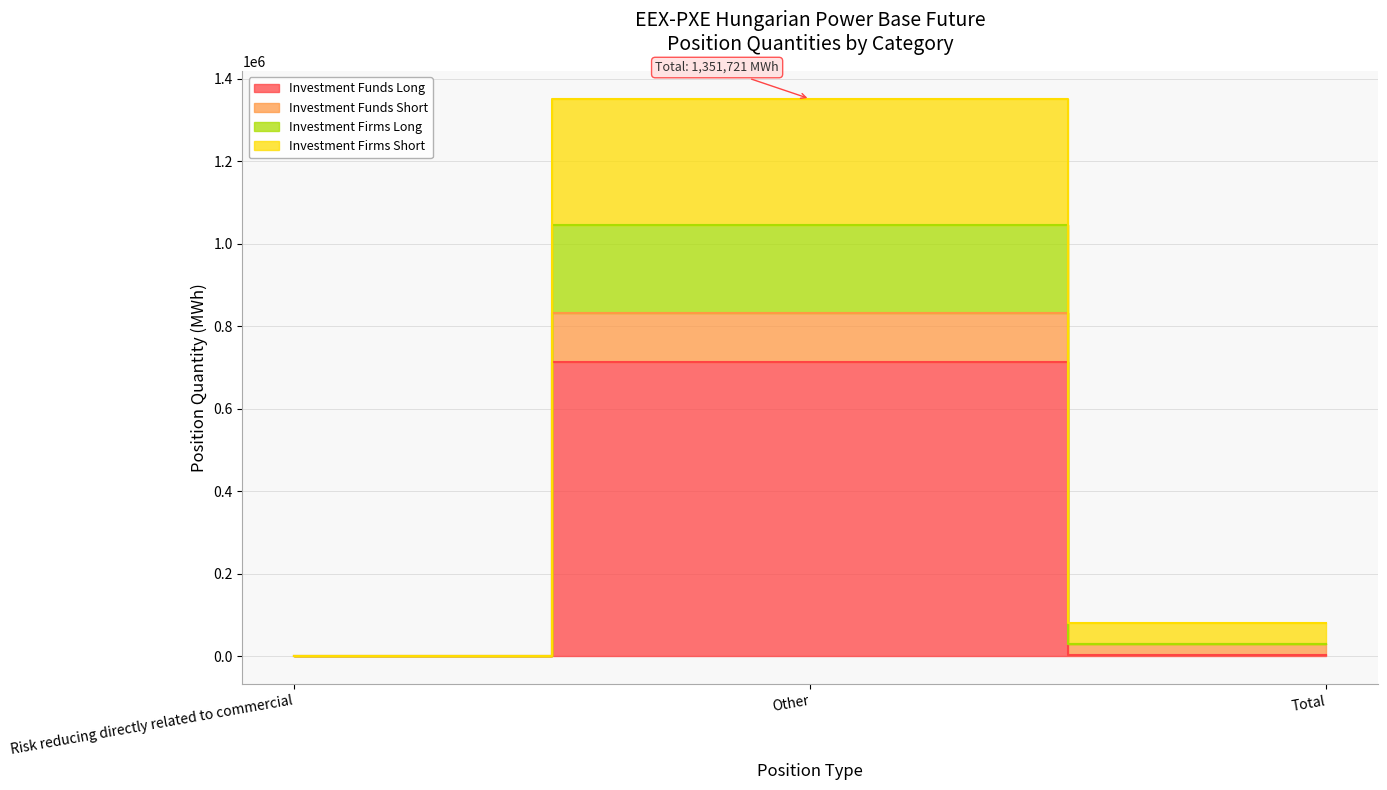

What is the greatest value displayed?

1351721